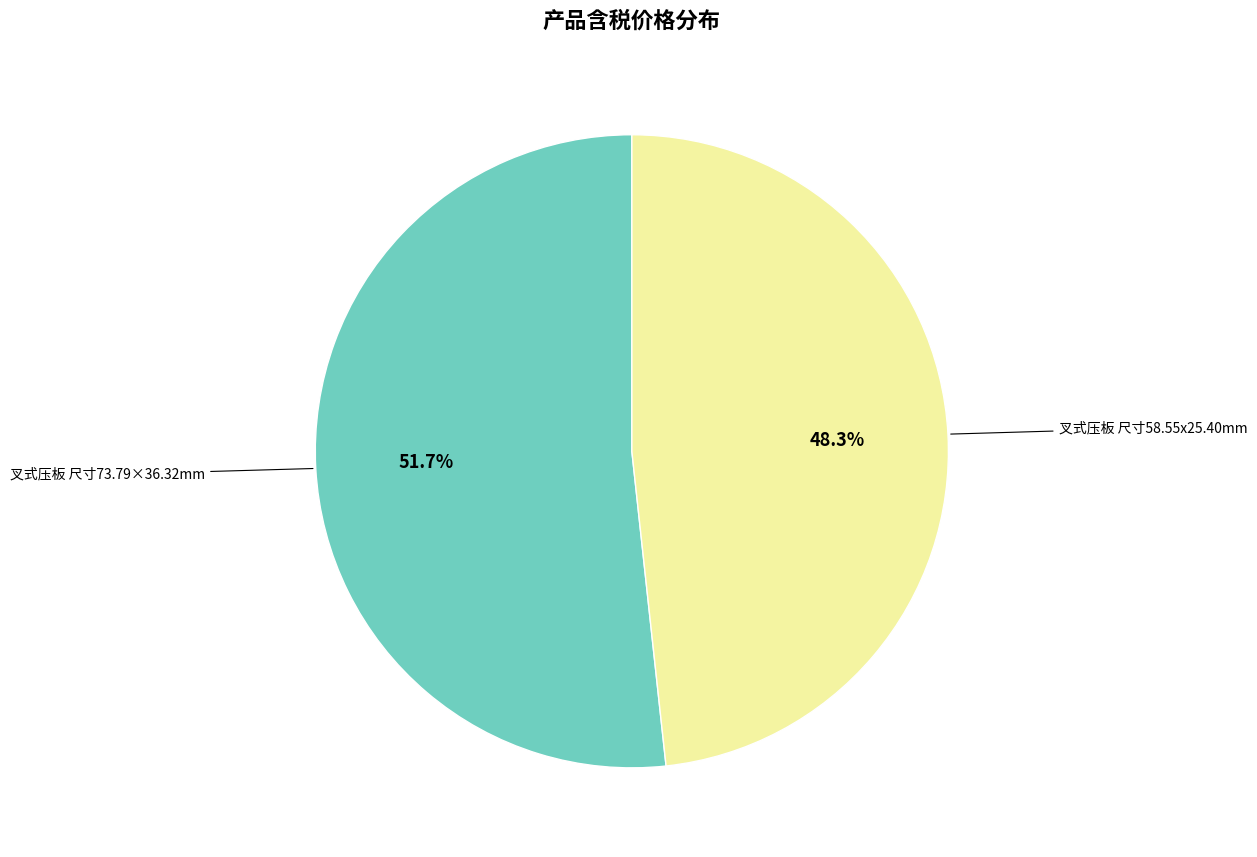

Is there a majority slice in this chart?

Yes